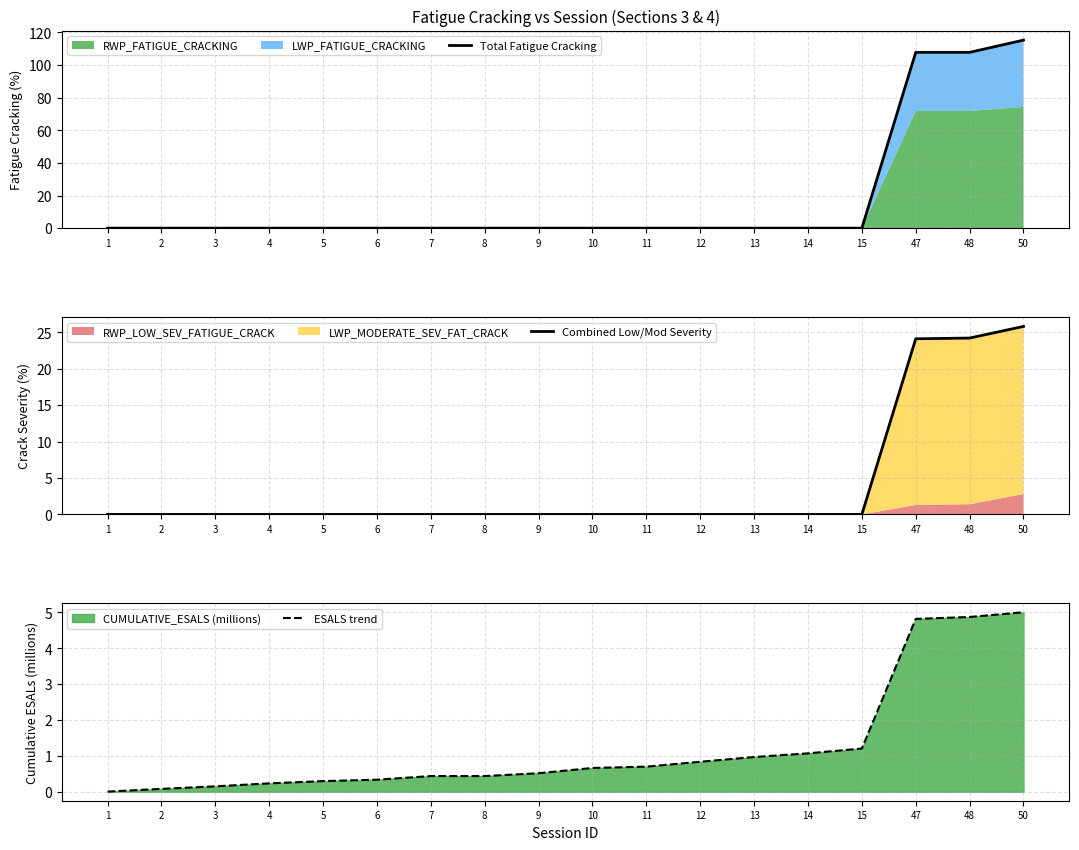

The value of ESALS trend at 15 is 1.2. True or false?

True